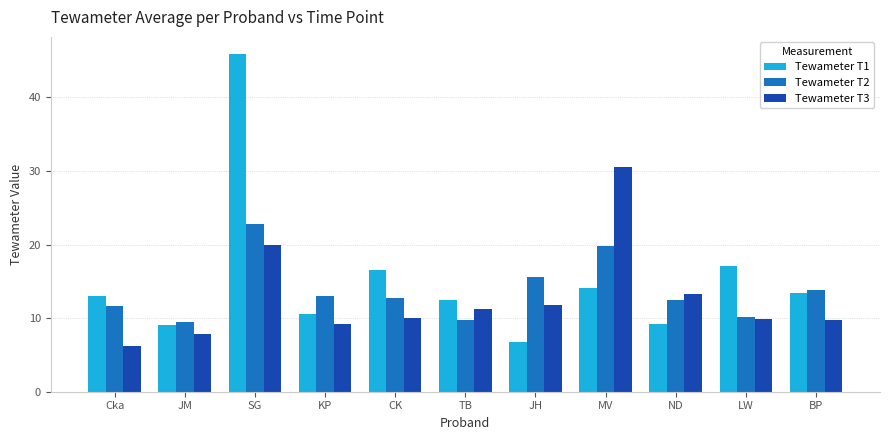

Which series changed the most between CK and MV?

Tewameter T3